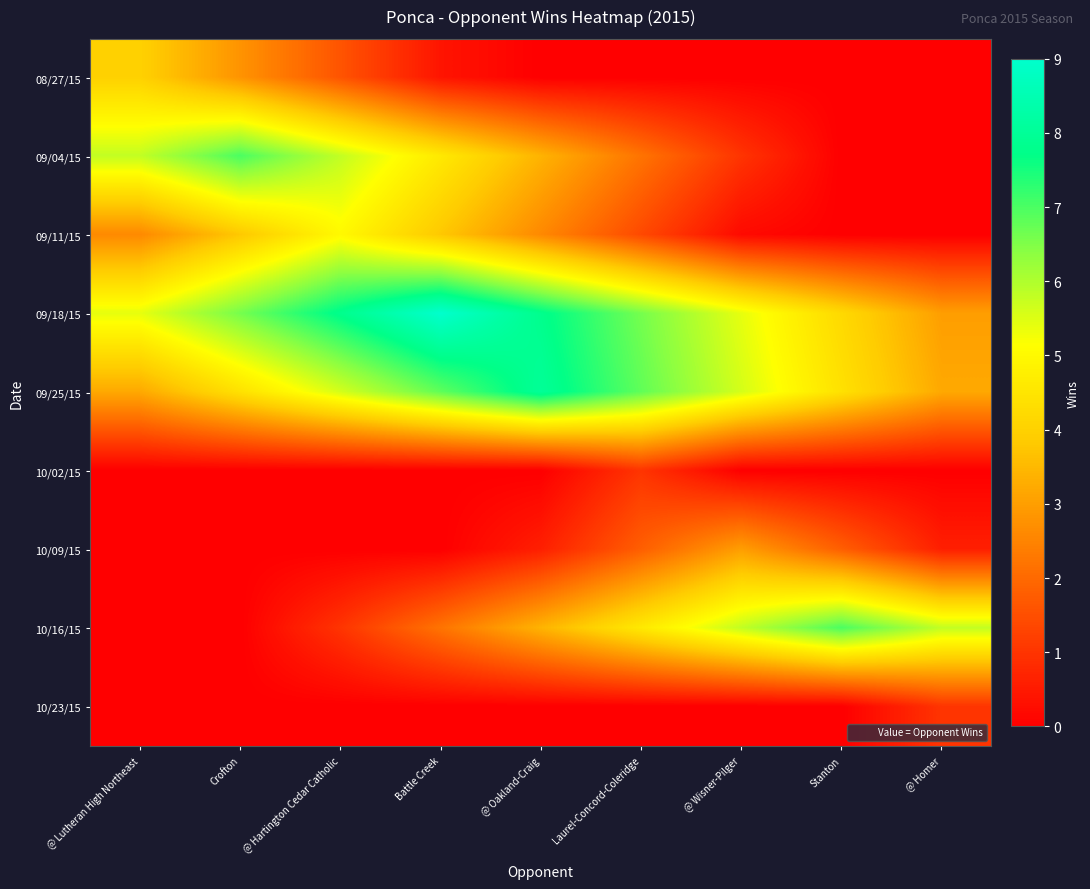

Rank the series at @ Hartington Cedar Catholic from lowest to highest value.

10/02/15, 10/09/15, 10/23/15, 10/16/15, 08/27/15, 09/11/15, 09/25/15, 09/04/15, 09/18/15